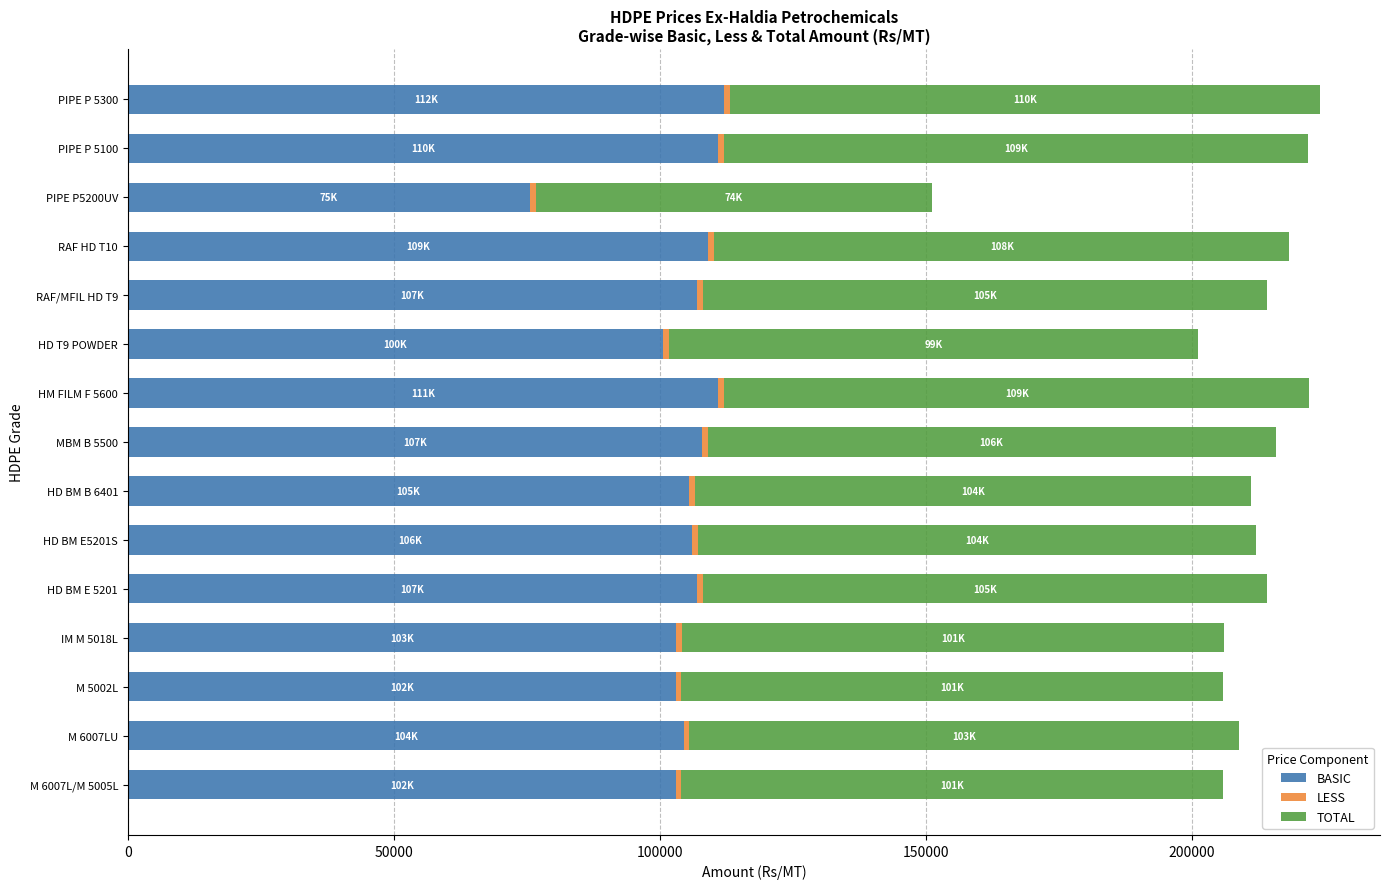

Is it true that BASIC equals 106025 at HD BM E5201S?

True